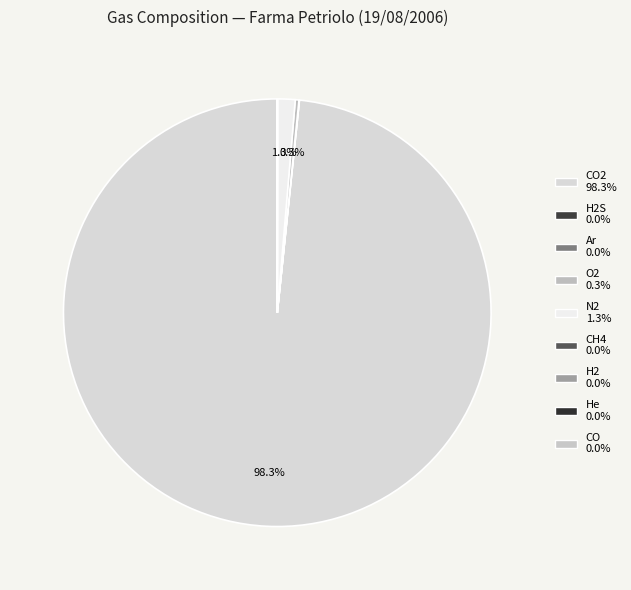

Count the number of slices in the pie.

9